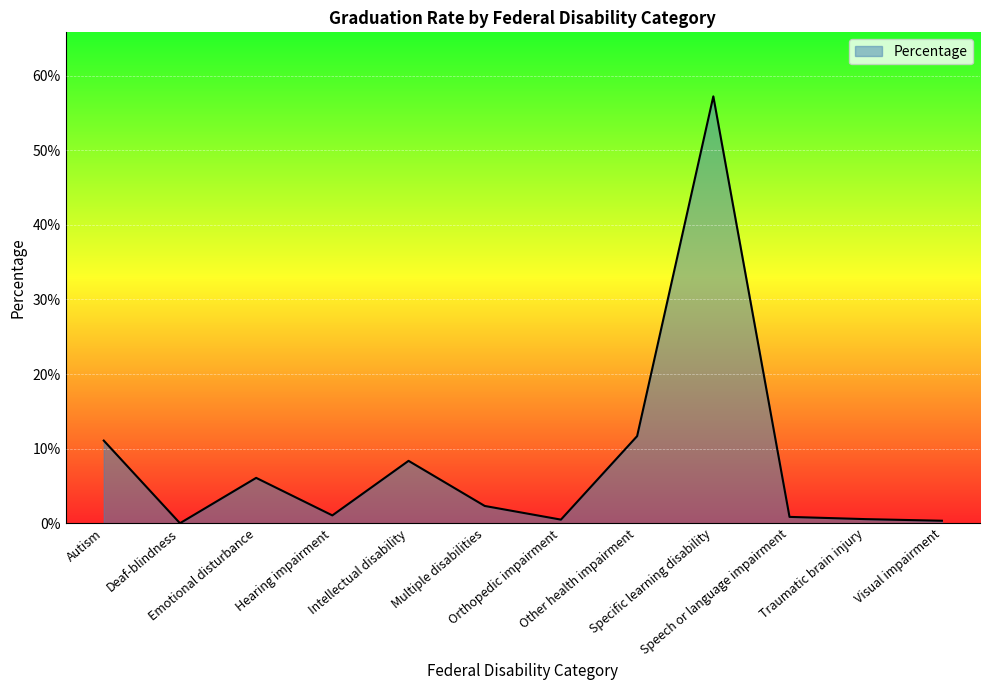

Which label corresponds to the largest value in the chart?

Specific learning disability